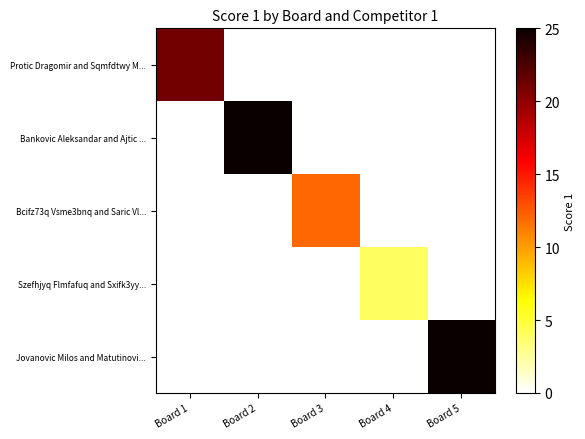

Between Board 2 and Board 5, which series saw the biggest shift?

Bankovic Aleksandar and Ajtic ...